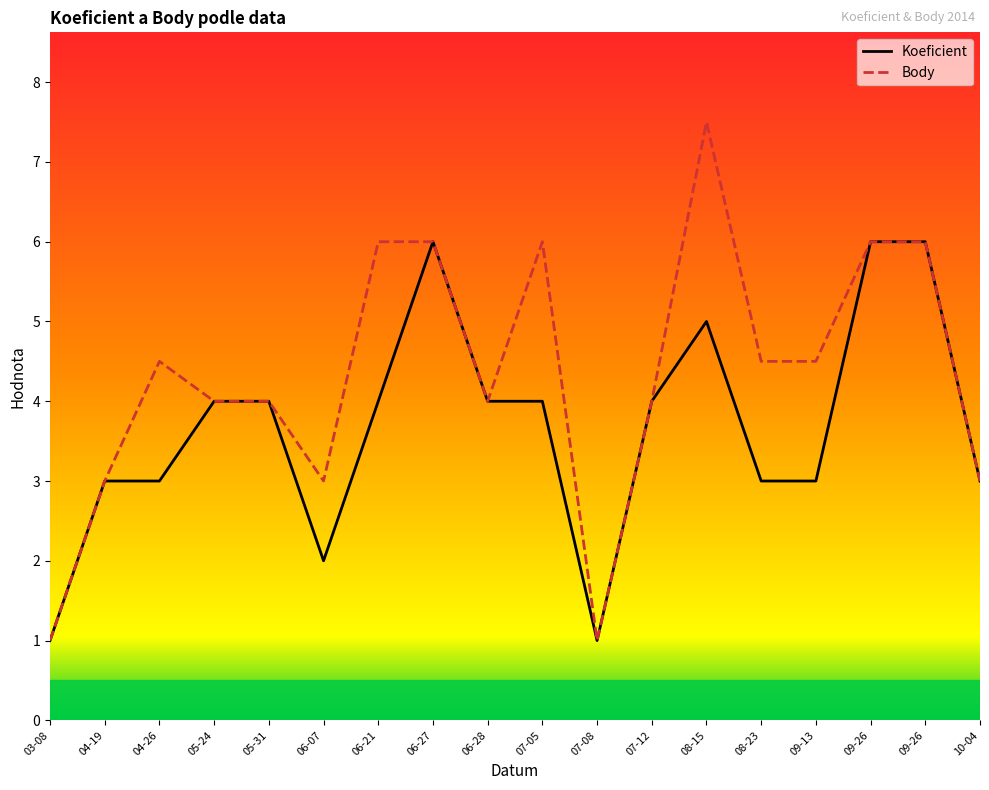

How many interior local valleys does the Koeficient series have?

2